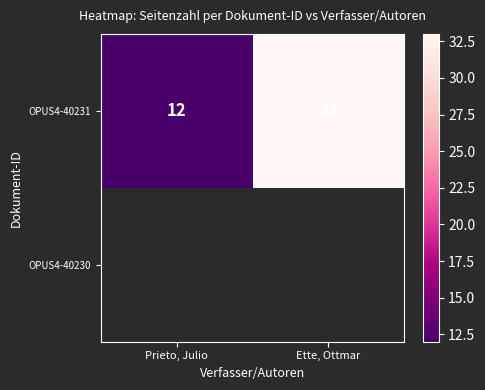

Which has a higher value, Prieto, Julio or Ette, Ottmar?

Ette, Ottmar